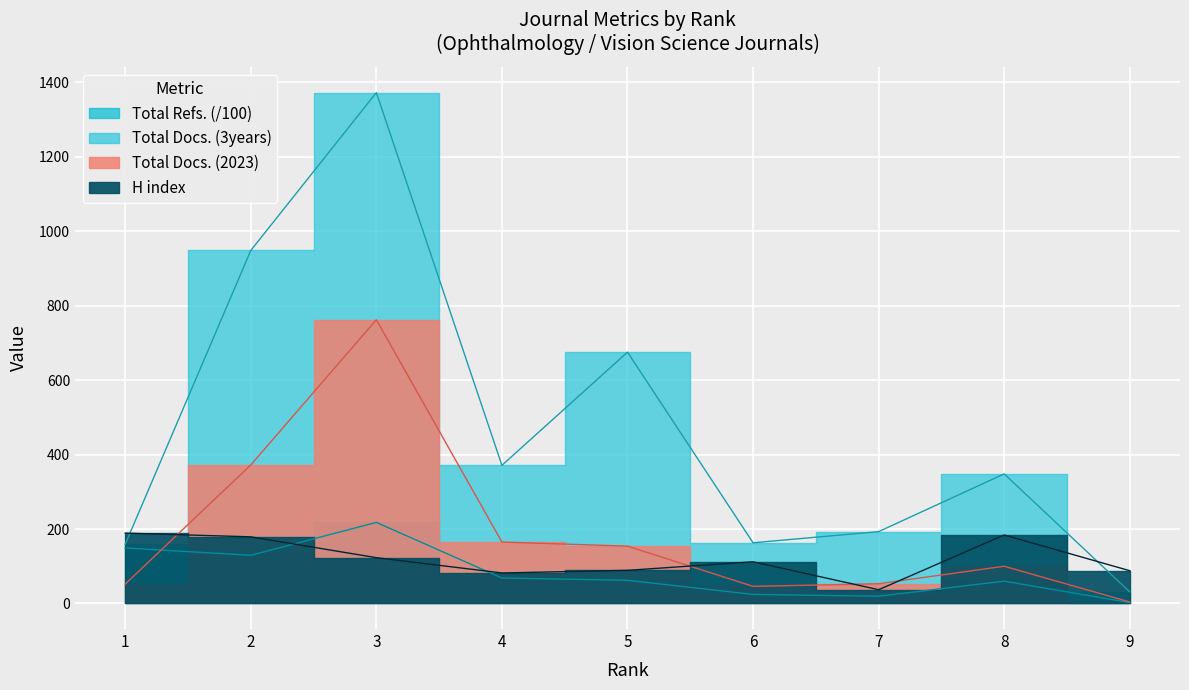

Where is the first local maximum for H index?

6